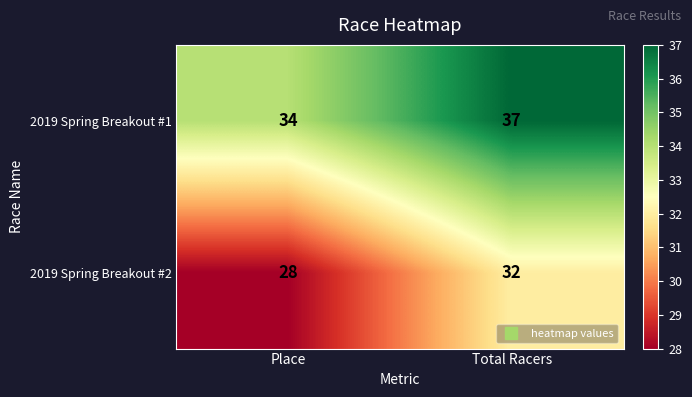

Which series has the largest total across all categories?

2019 Spring Breakout #1